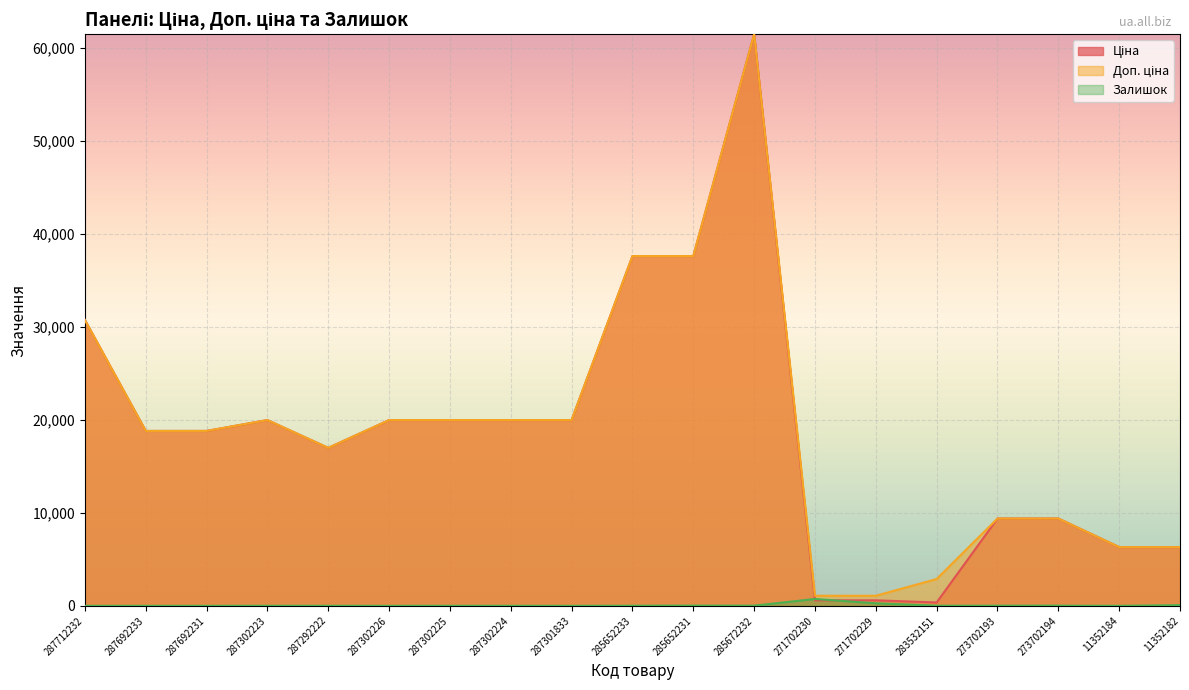

Reading right to left, list all the values displayed in this chart.

Ціна: 11352182=6308.8	11352184=6308.8	273702194=9384.0	273702193=9384.0	283532151=359.9	271702229=589.9	271702230=589.9	285672232=61434.3	285652231=37593.6	285652233=37593.6	287301833=19964.2	287302224=19964.2	287302225=19964.2	287302226=19964.2	287292222=16976.3	287302223=19964.2	287692231=18796.8	287692233=18796.8	287712232=30717.1
Доп. ціна: 11352182=6308.8	11352184=6308.8	273702194=9384.0	273702193=9384.0	283532151=2878.8	271702229=1081.7	271702230=1081.7	285672232=61434.3	285652231=37593.6	285652233=37593.6	287301833=19964.2	287302224=19964.2	287302225=19964.2	287302226=19964.2	287292222=16976.3	287302223=19964.2	287692231=18796.8	287692233=18796.8	287712232=30717.1
Залишок: 11352182=74.0	11352184=0.0	273702194=18.0	273702193=16.0	283532151=15.0	271702229=272.0	271702230=735.0	285672232=16.0	285652231=23.0	285652233=13.0	287301833=0.0	287302224=3.0	287302225=5.0	287302226=0.0	287292222=4.0	287302223=7.0	287692231=0.0	287692233=0.0	287712232=0.0